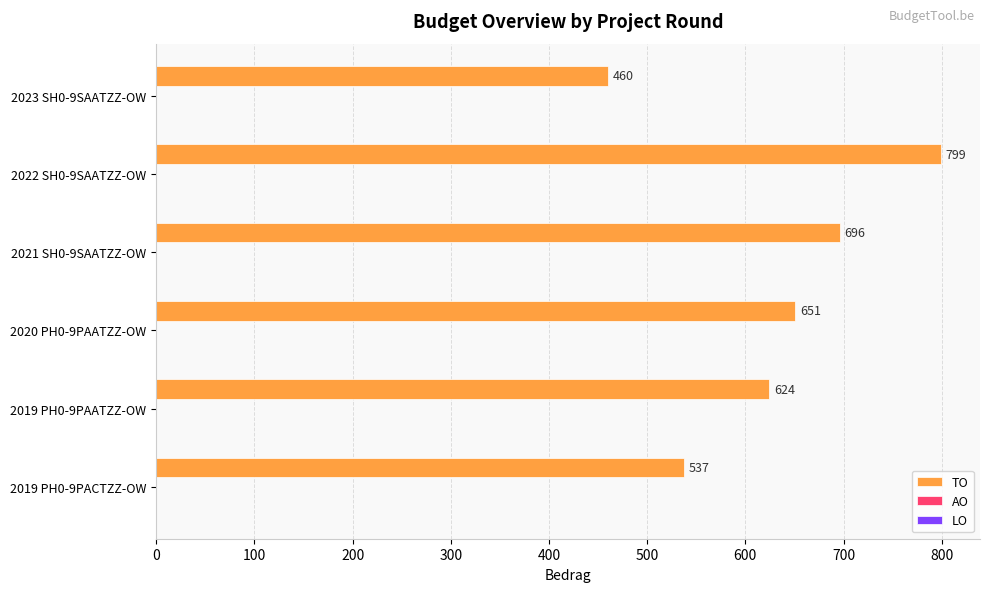

Is it true that the value at 2020 PH0-9PAATZZ-OW is 180?

False